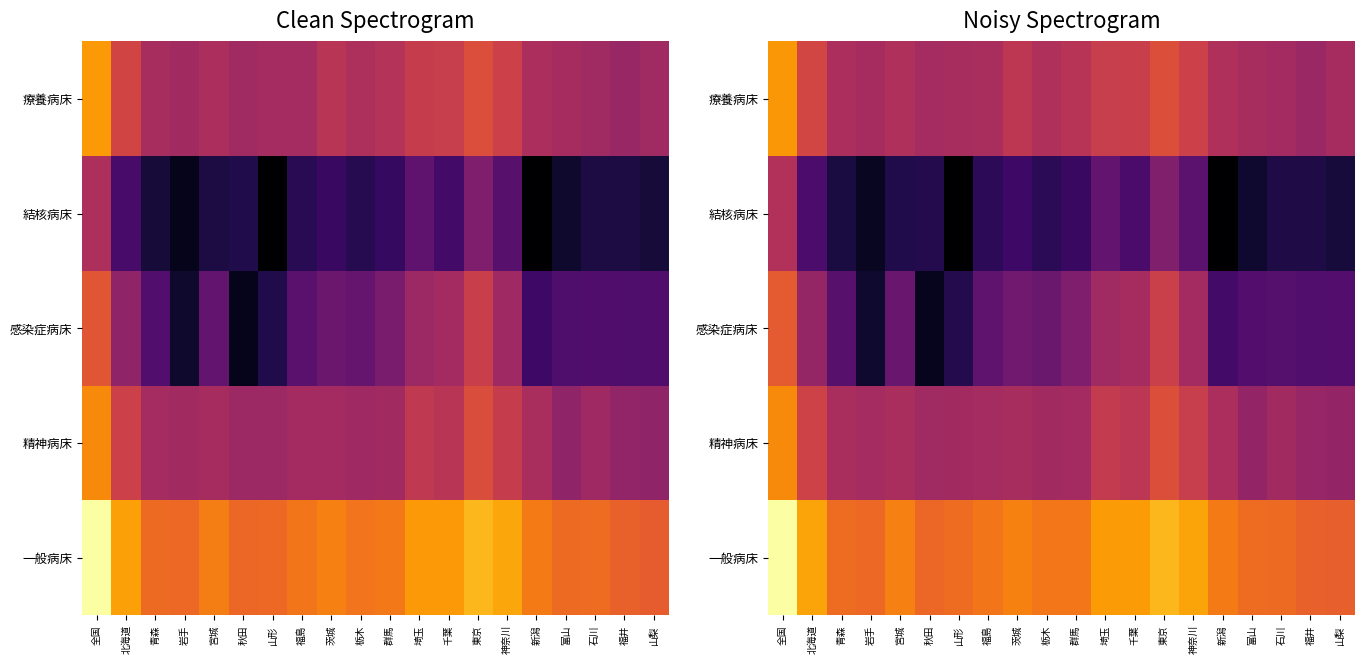

Which has a higher value, 山形 or 石川?

山形